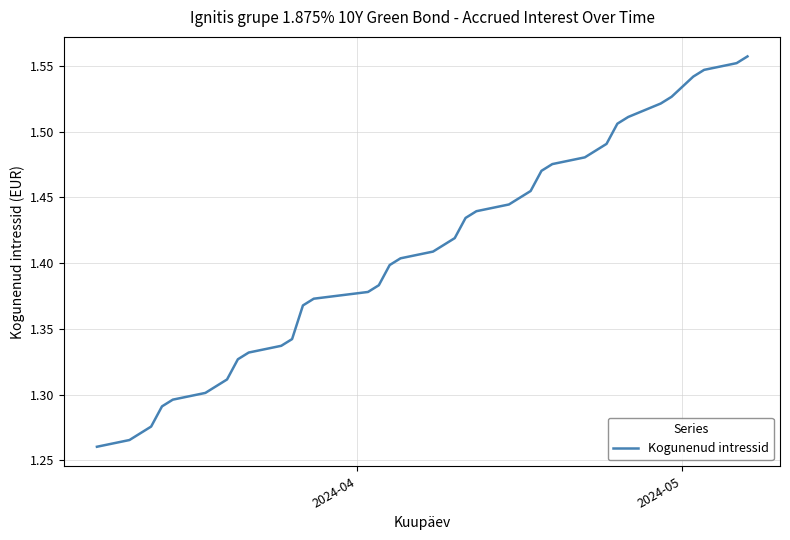

What is the difference between the maximum and minimum values?

0.3